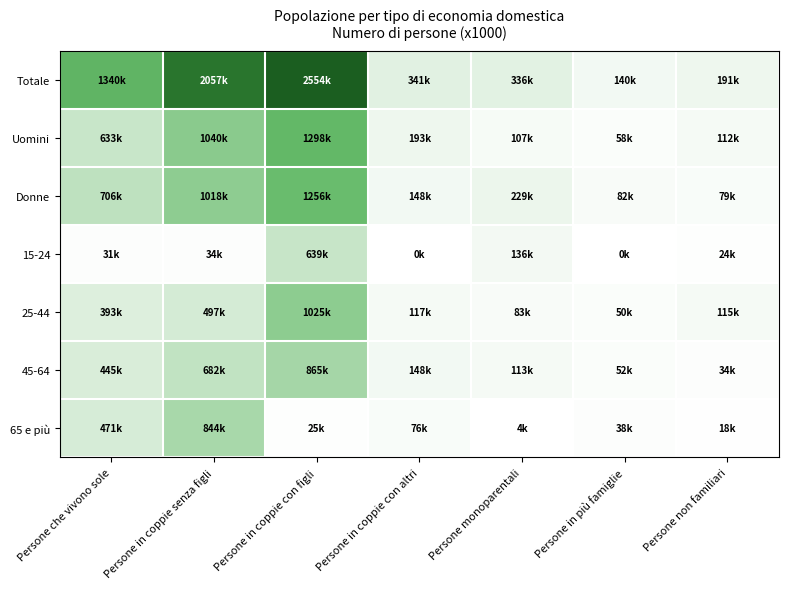

How many categories are shown in the chart?

7